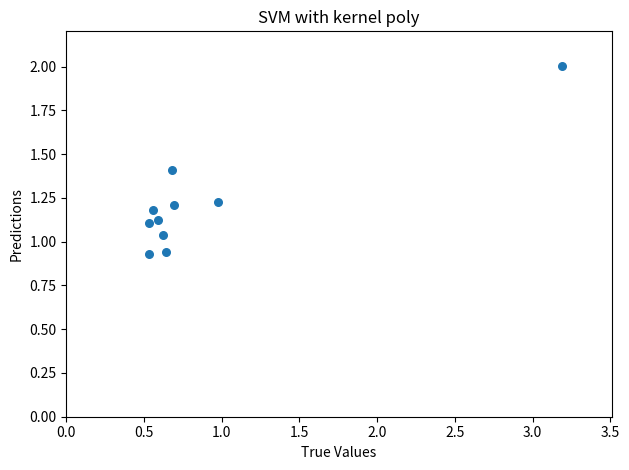

What is the range of X values (max minus min)?

2.7